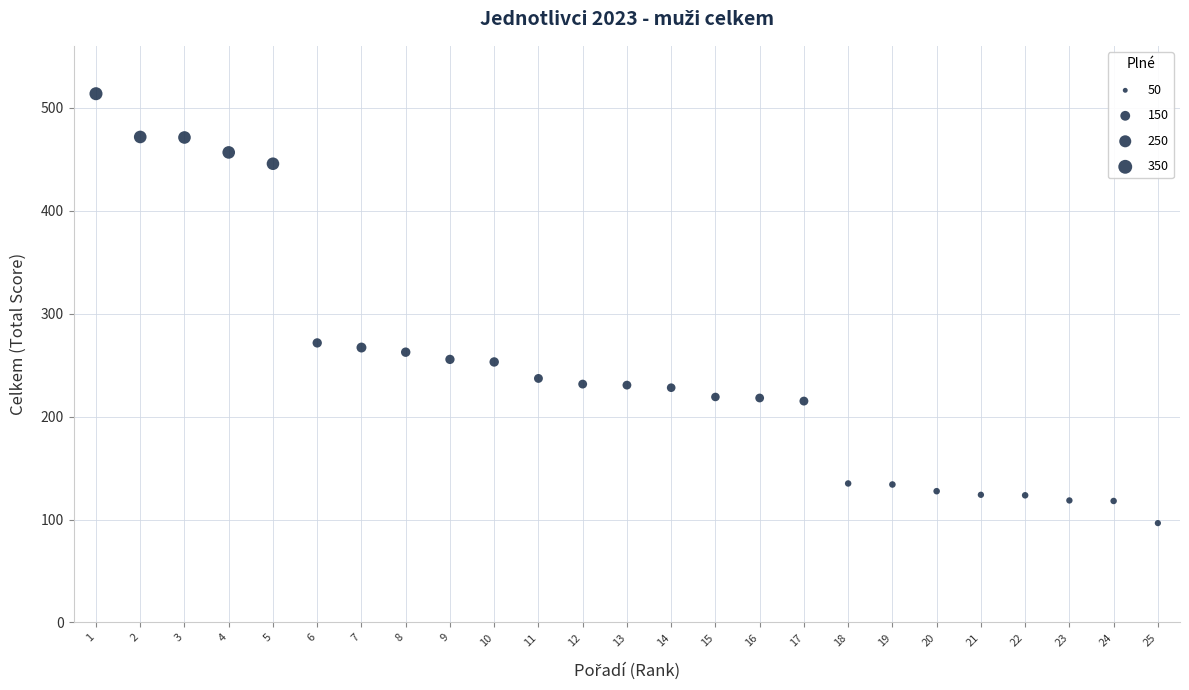

What is the range of X values (max minus min)?

24.0